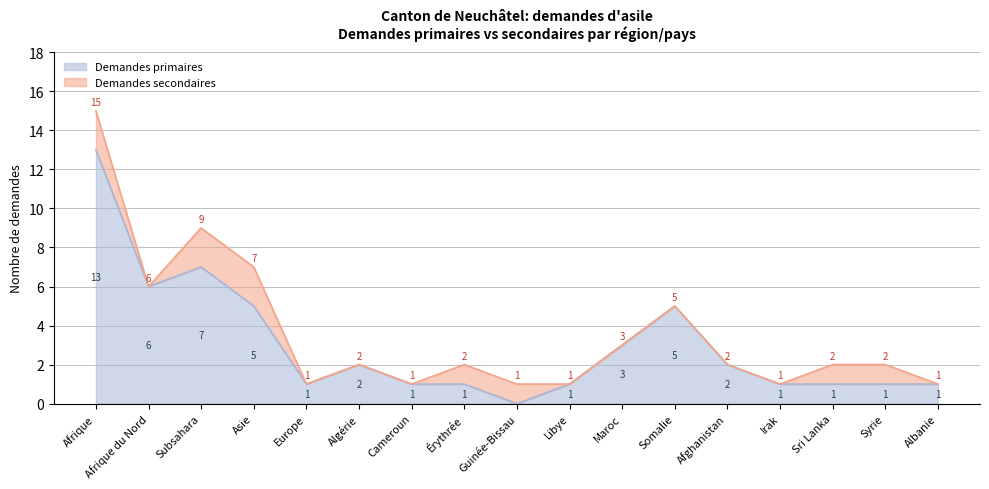

What is the change in value from Cameroun to Afghanistan?

+1